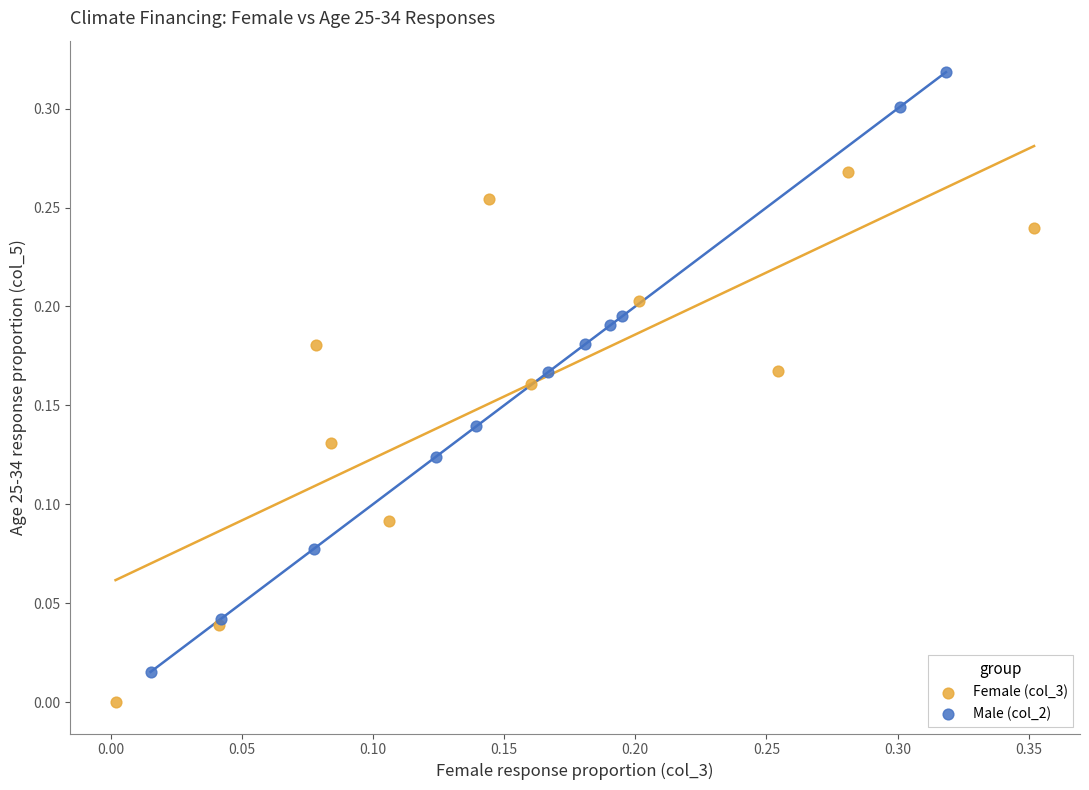

Which series reaches the minimum Y coordinate?

Female (col_3)